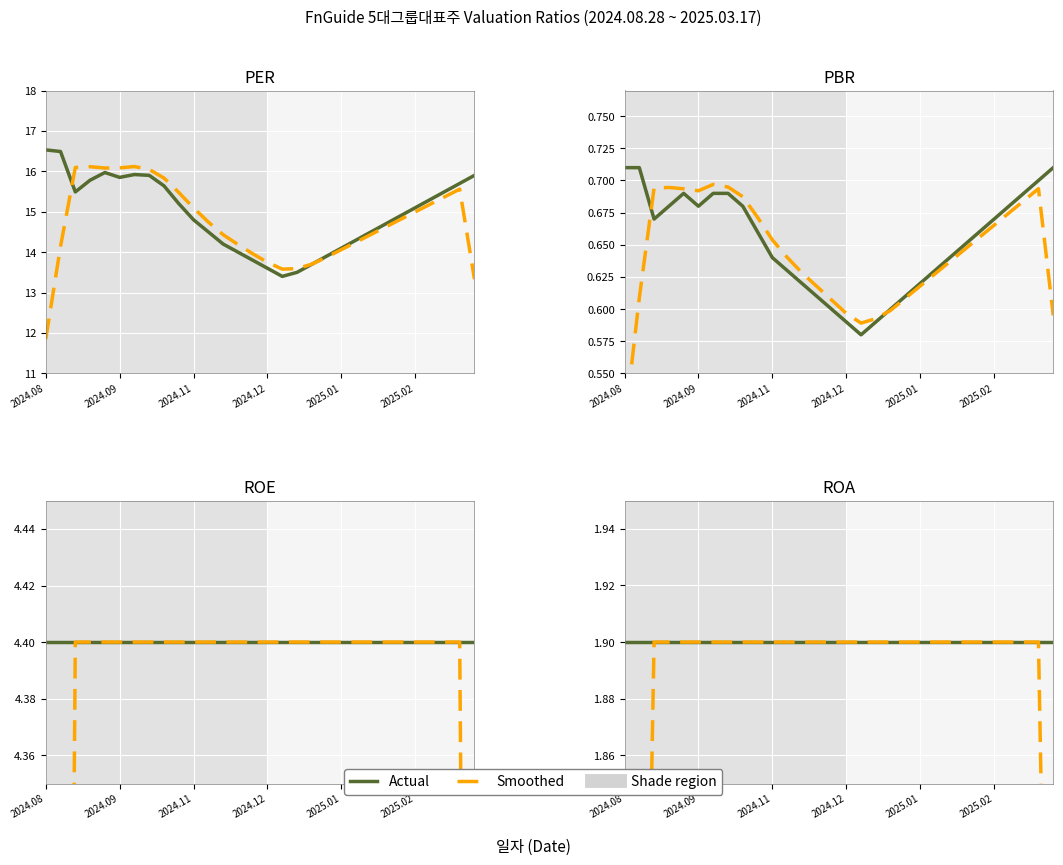

In PBR, how many points are lower than both neighbors (excluding endpoints)?

3